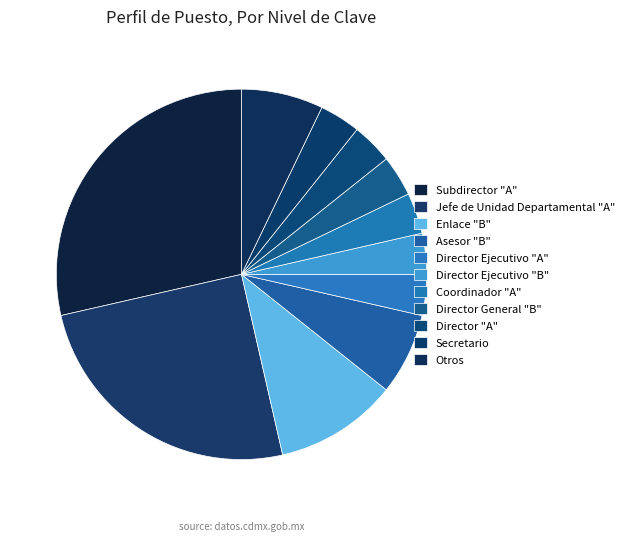

How many segments does this pie chart have?

11